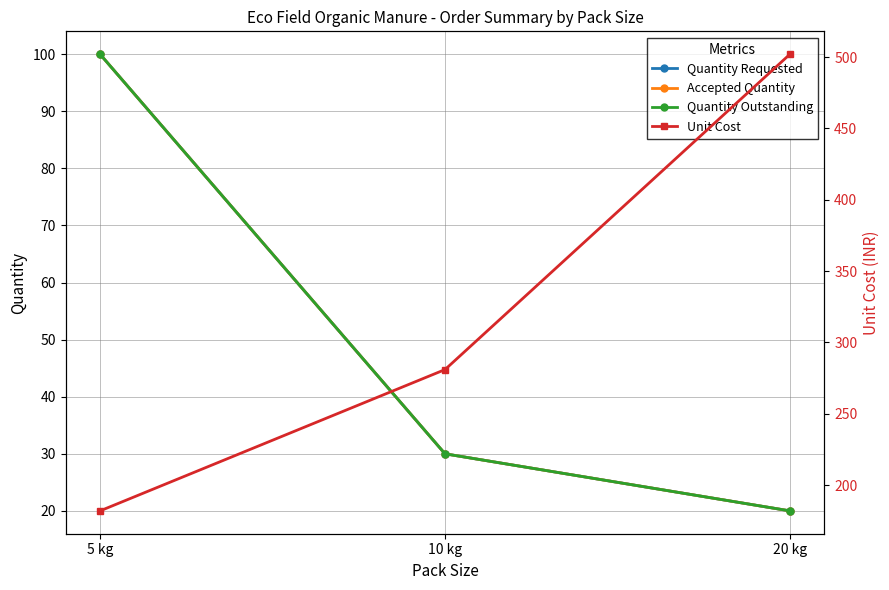

Is it true that Accepted Quantity equals 176 at 5 kg?

False